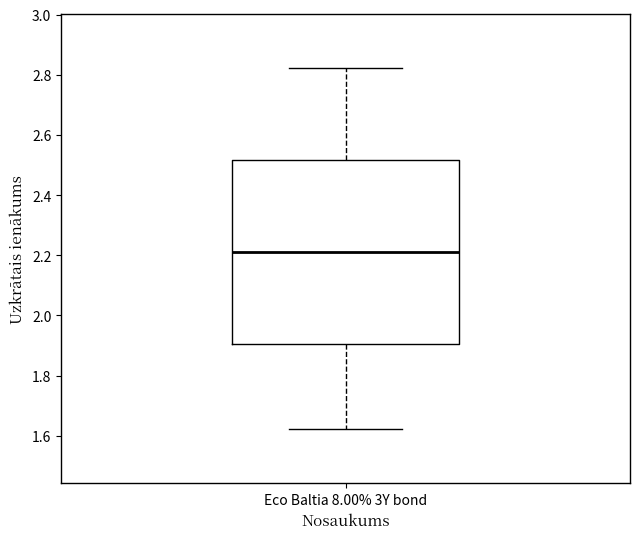

Where is the lower edge of the box for Eco Baltia 8.00% 3Y bond on the y-axis? The values are not printed on the chart, so give them approximately, as read against the axis.

1.90